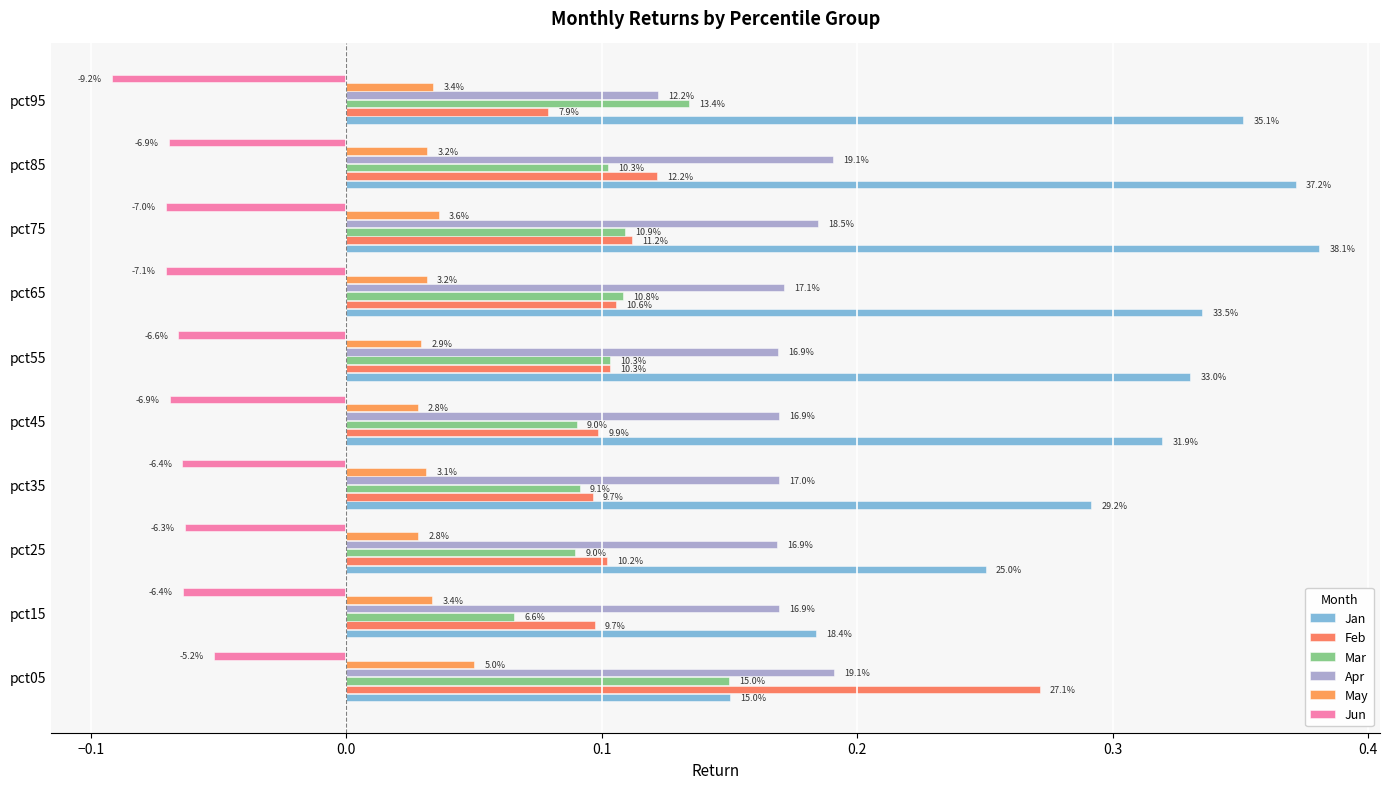

What is the highest value of the May series?

0.1